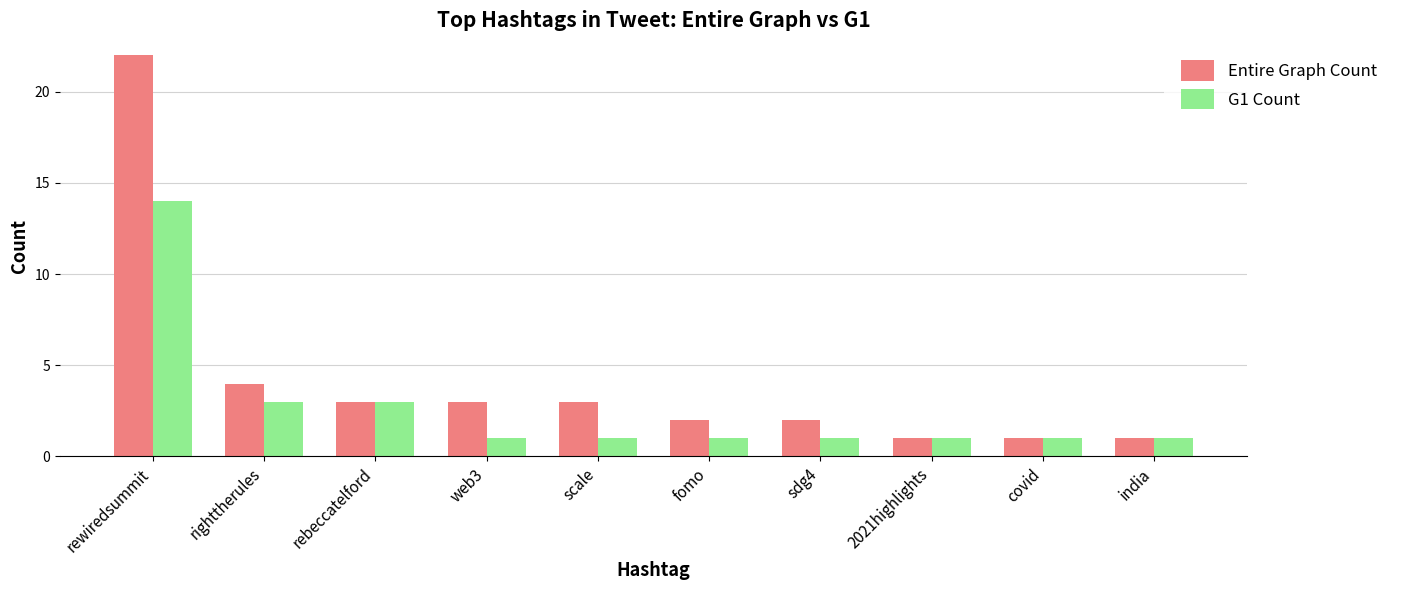

At which category does the chart reach its peak across all series?

rewiredsummit